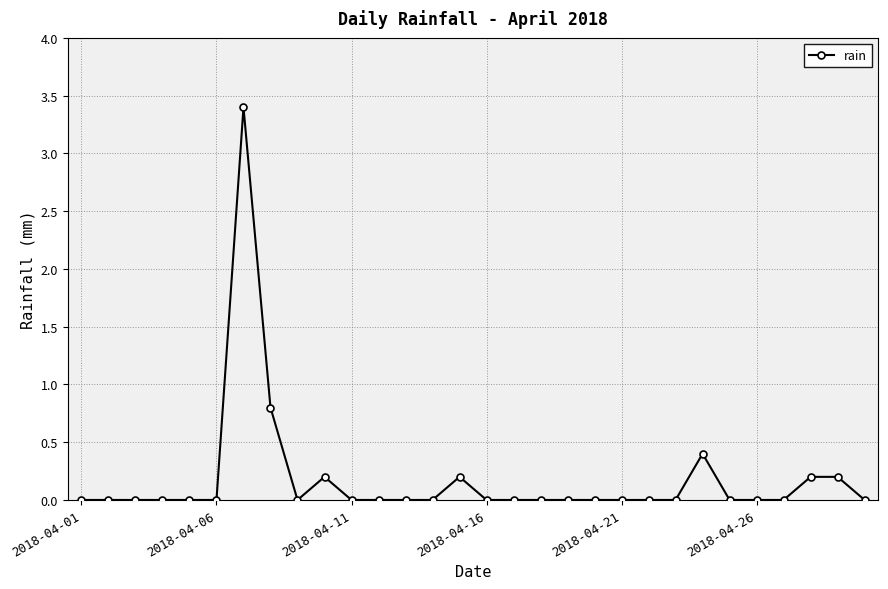

True or false: there are more than 0 points higher than both neighbors.

True